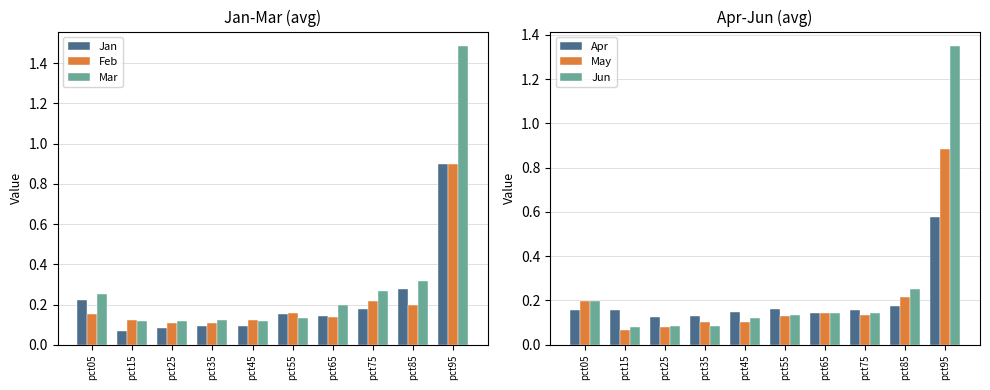

The value of Mar at pct35 is 0.1. True or false?

True